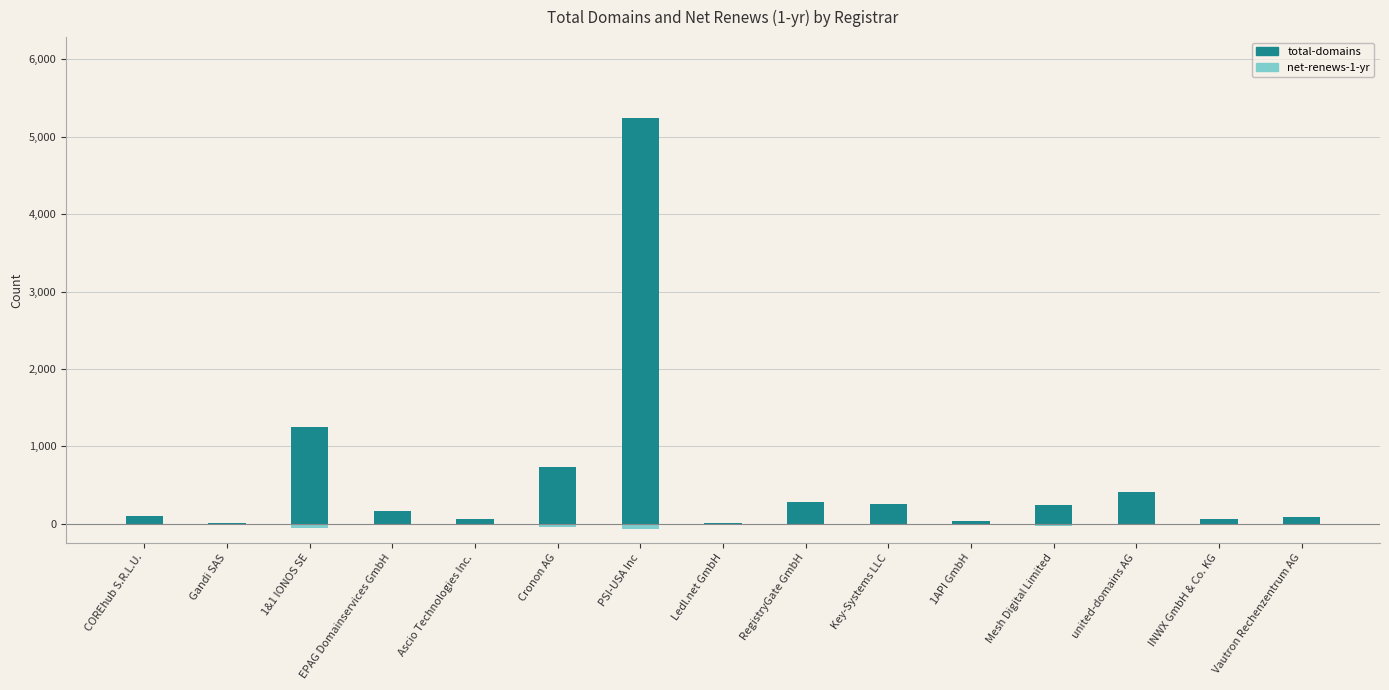

What is the difference between the maximum and minimum values in the net-renews-1-yr series?

61